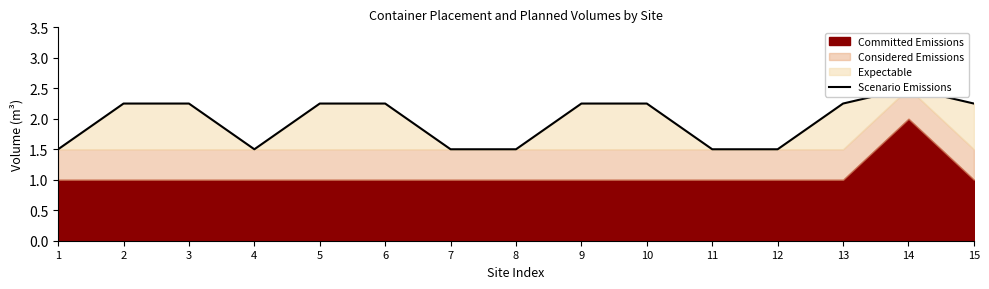

What is the average value?

2.0